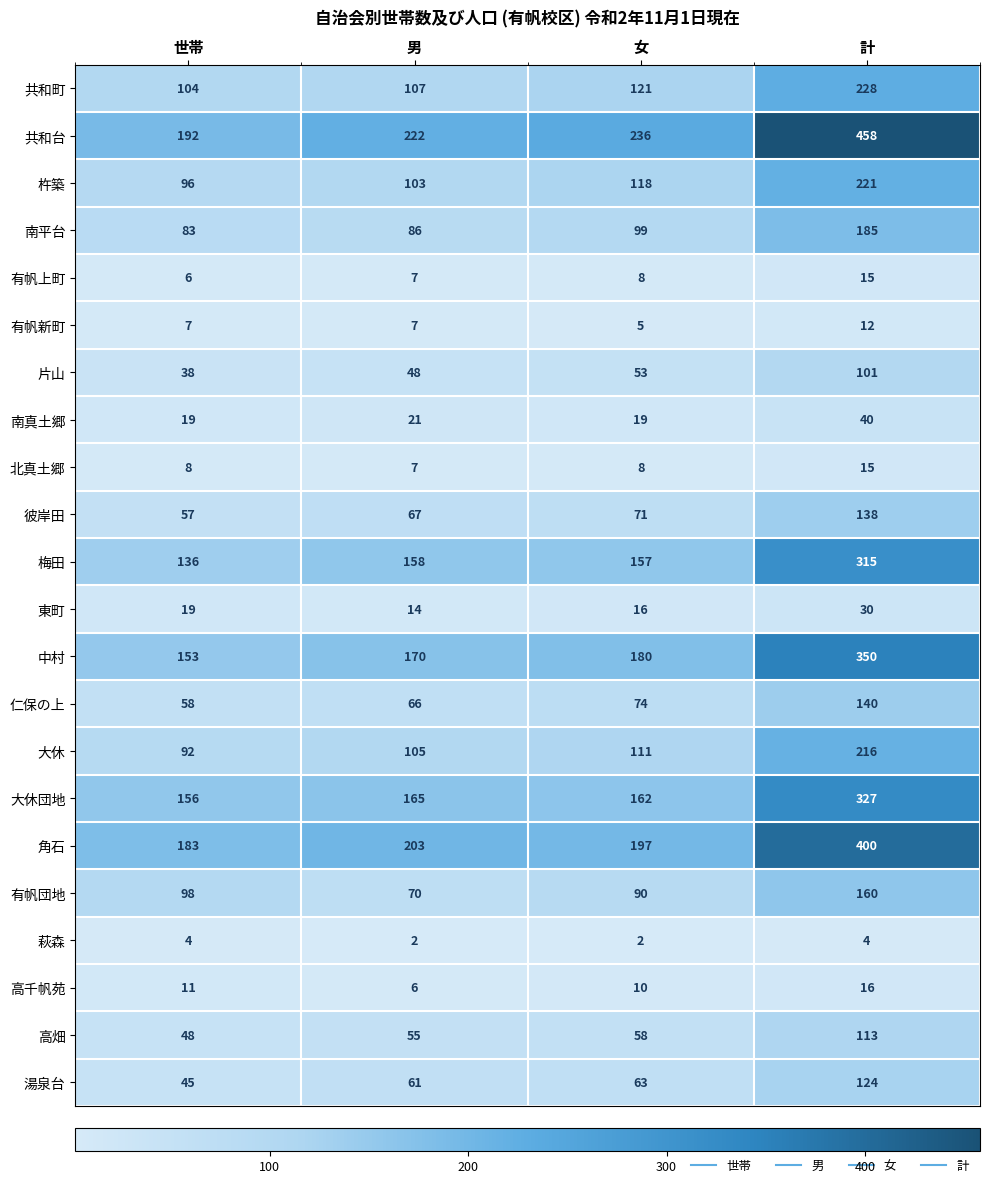

Rank the categories by 梅田 value from highest to lowest.

計, 男, 女, 世帯